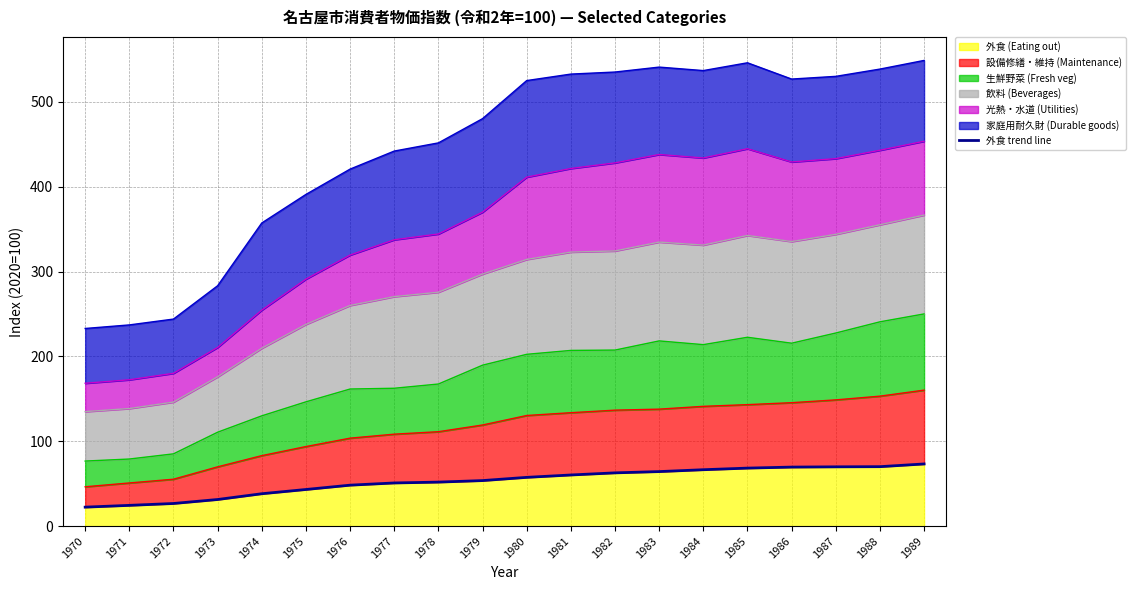

Which label corresponds to the smallest value in the chart?

1970